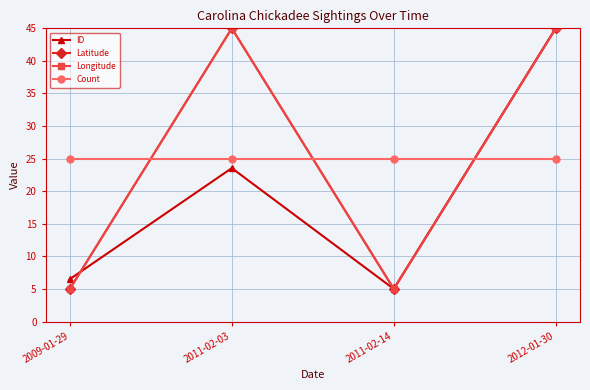

Which series has the largest total across all categories?

Latitude